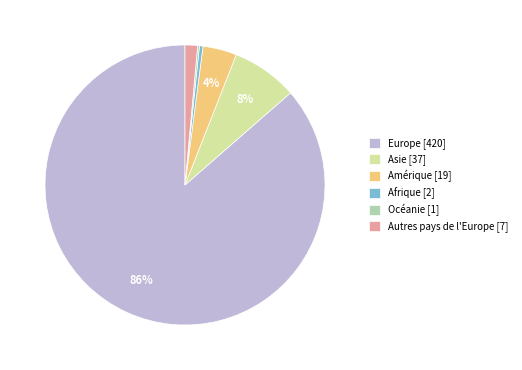

What percentage is the Asie slice, to the nearest percent?

8%